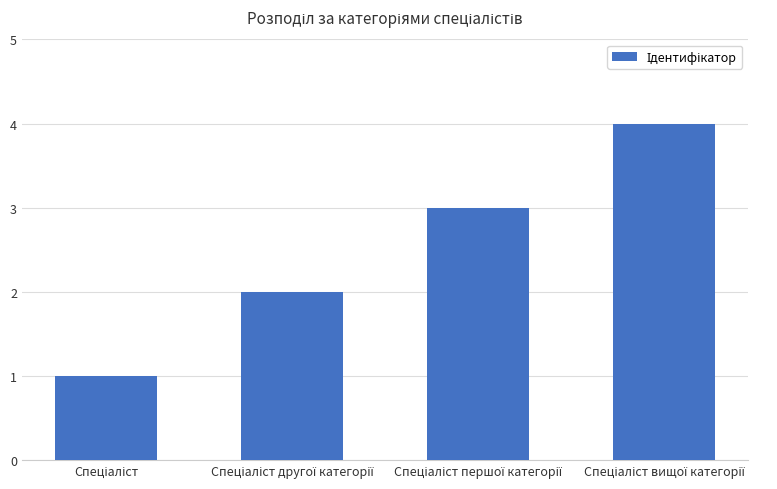

What is the sum of all values?

10